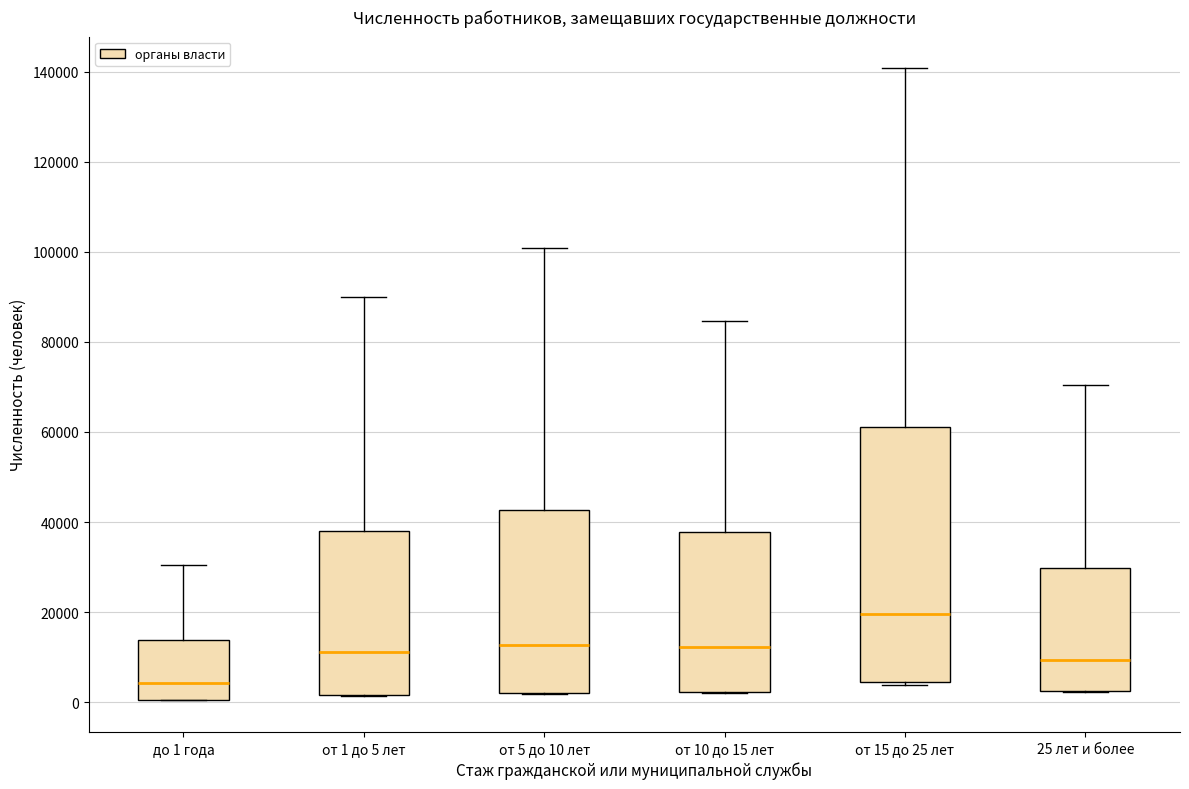

Reading left to right, transcribe this box plot: for each box, give where its median line is, the range the box spans, and where its two whiskers end, as read against the y-axis. The values are not printed on the chart, so give them approximately, as read against the axis.

до 1 года: median 4000, box 0 to 14000, whiskers 0 to 30000
от 1 до 5 лет: median 12000, box 2000 to 38000, whiskers 2000 to 90000
от 5 до 10 лет: median 12000, box 2000 to 42000, whiskers 2000 to 100000
от 10 до 15 лет: median 12000, box 2000 to 38000, whiskers 2000 to 84000
от 15 до 25 лет: median 20000, box 4000 to 62000, whiskers 4000 to 140000
25 лет и более: median 10000, box 2000 to 30000, whiskers 2000 to 70000